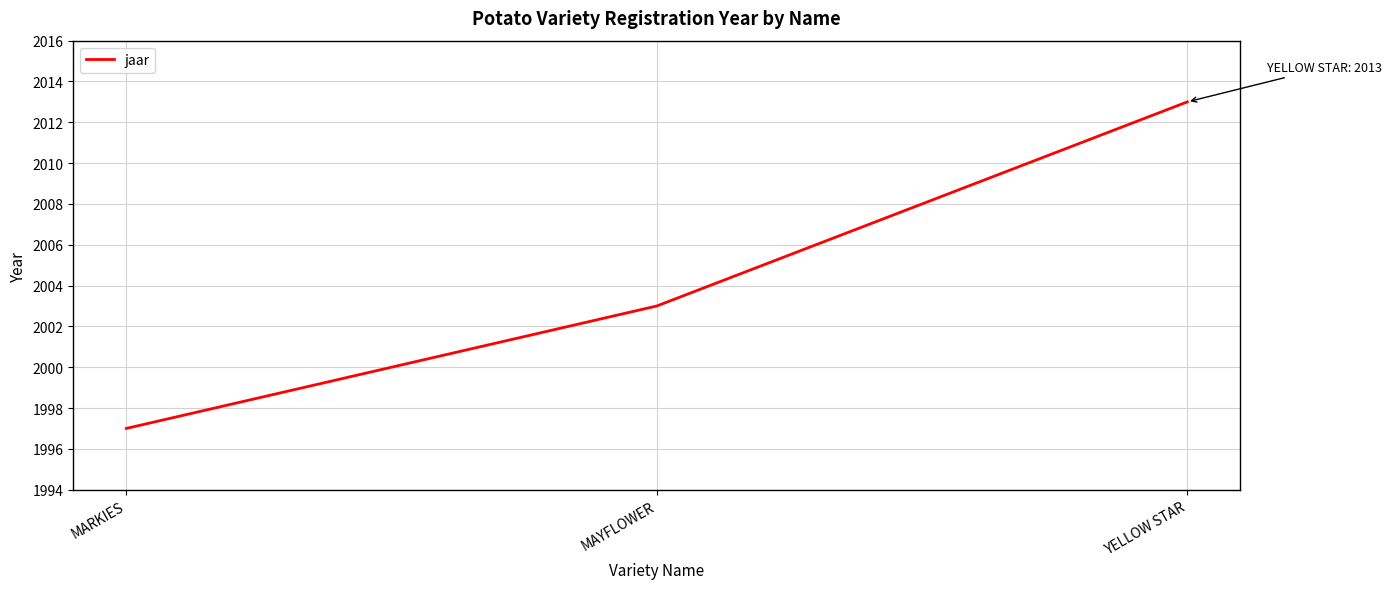

Which category has the highest value across all series?

YELLOW STAR